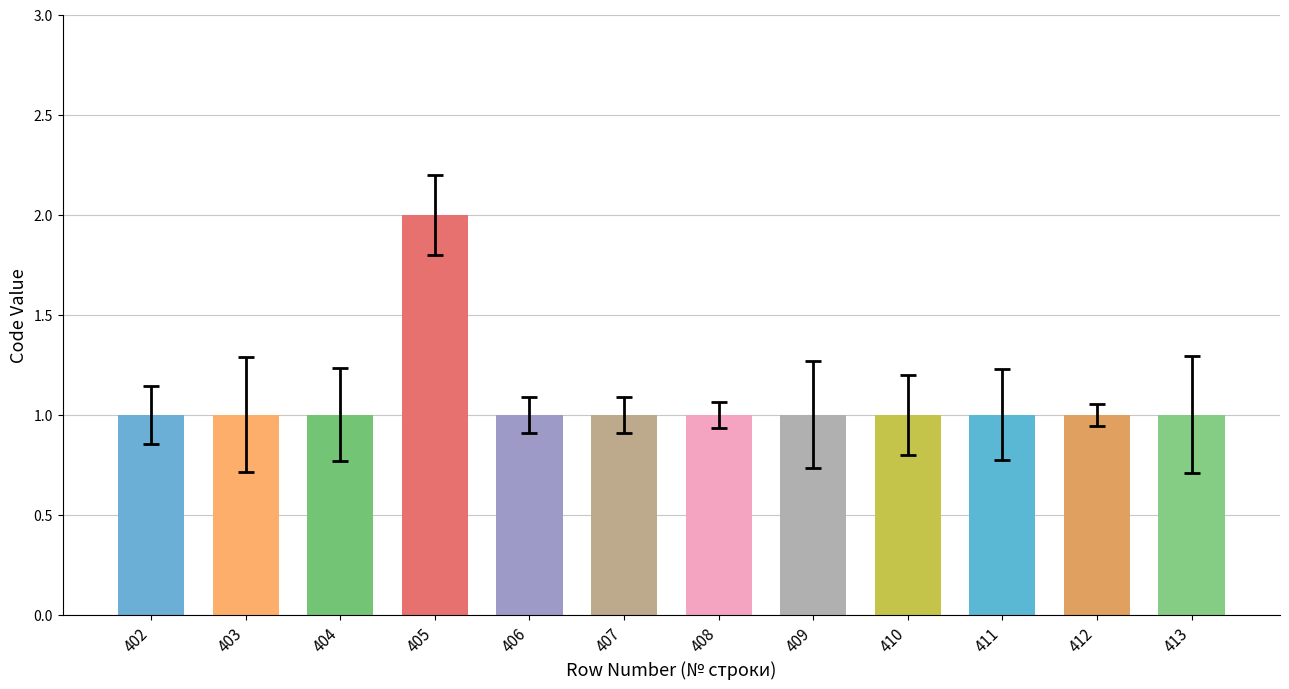

Which label corresponds to the largest value in the chart?

405